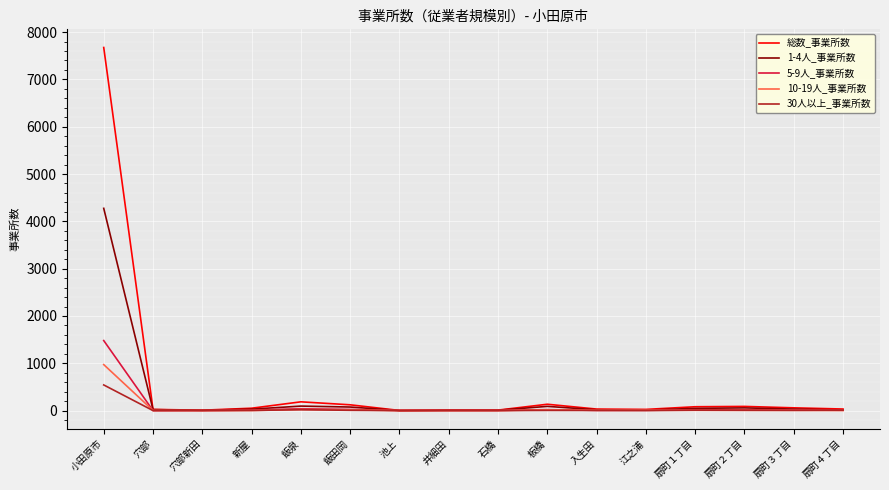

What is the difference between the second highest and minimum values in the 10-19人_事業所数 series?

23